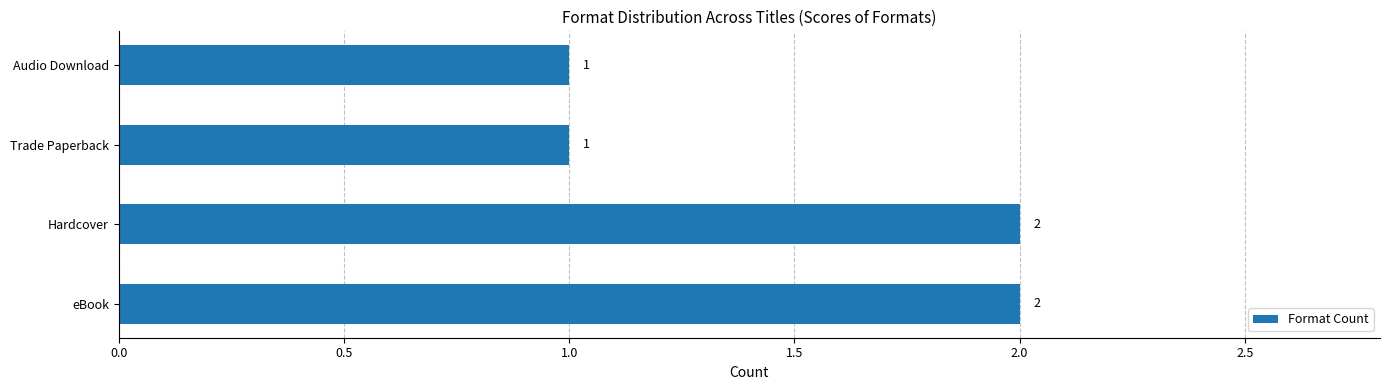

What is the average value?

2